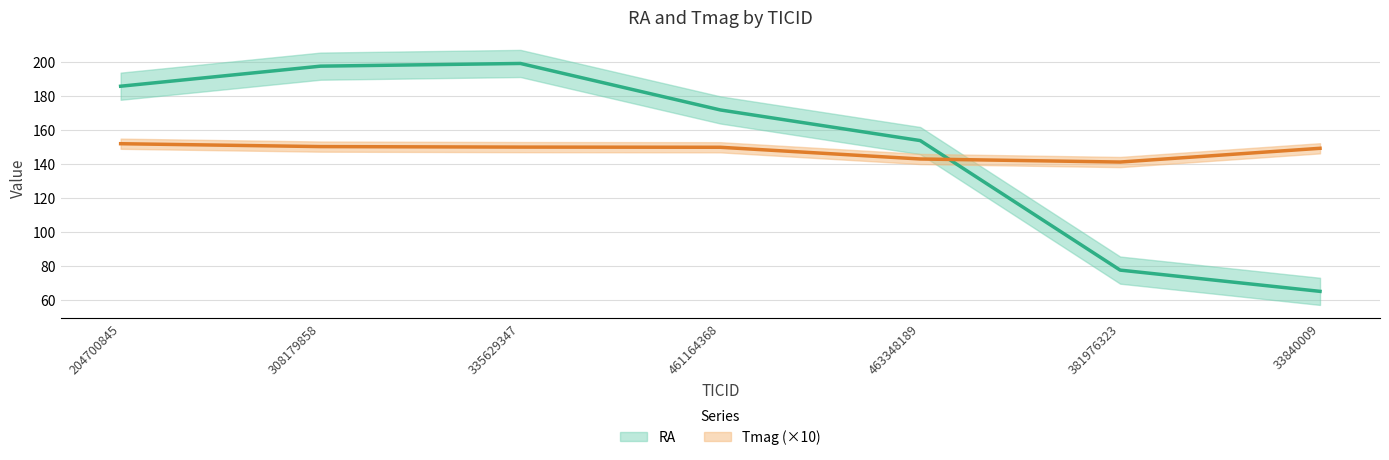

Rank the categories by RA value from lowest to highest.

33840009, 381976323, 463348189, 461164368, 204700845, 308179858, 335629347